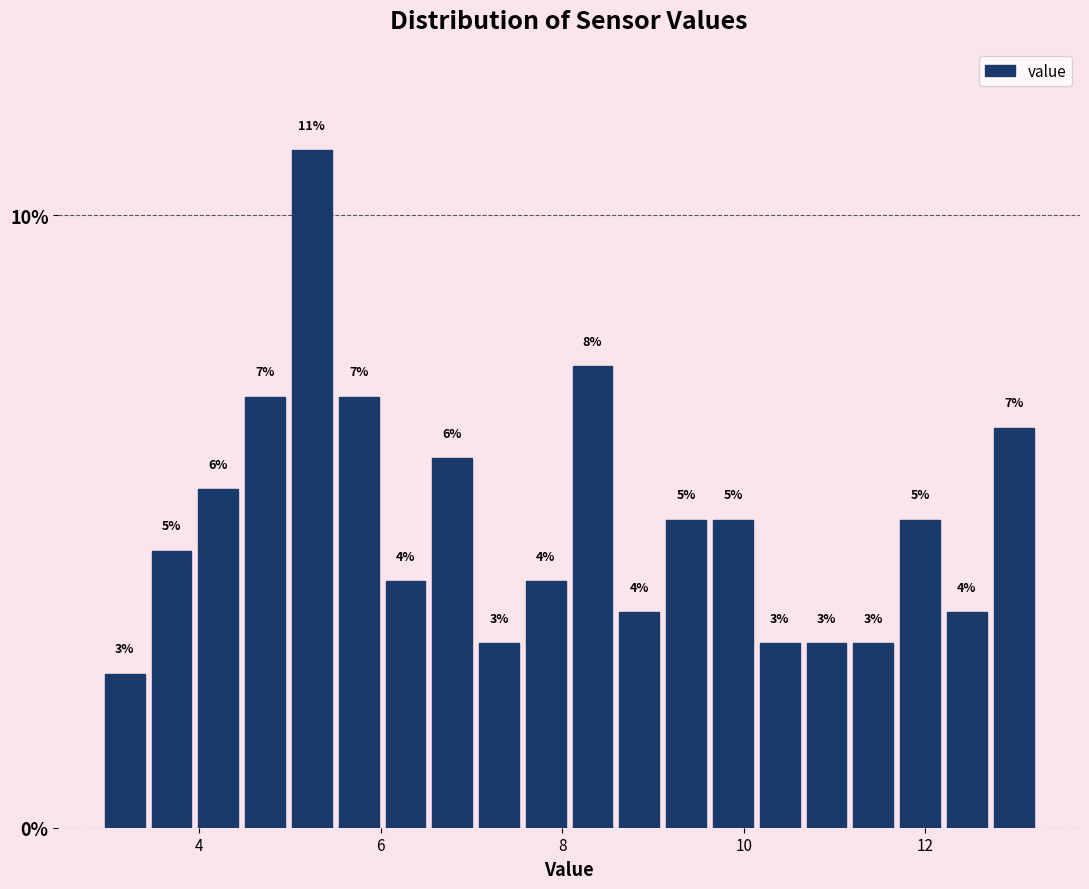

Read against the x-axis, roughly where is the centre of the tallest bar?

5.2